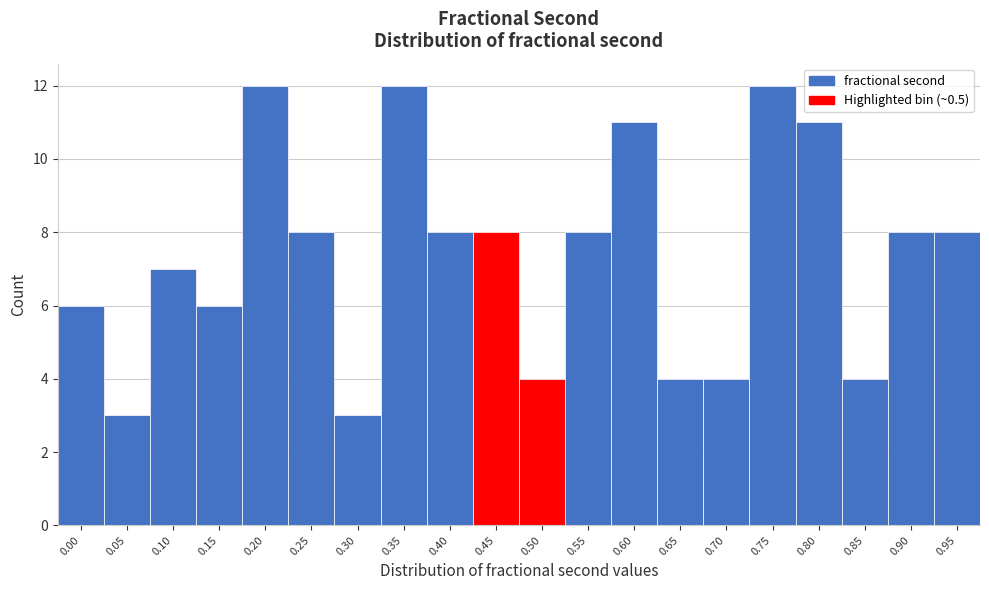

Reading left to right, what are all the values shown in this chart?

6	3	7	6	12	8	3	12	8	8	4	8	11	4	4	12	11	4	8	8